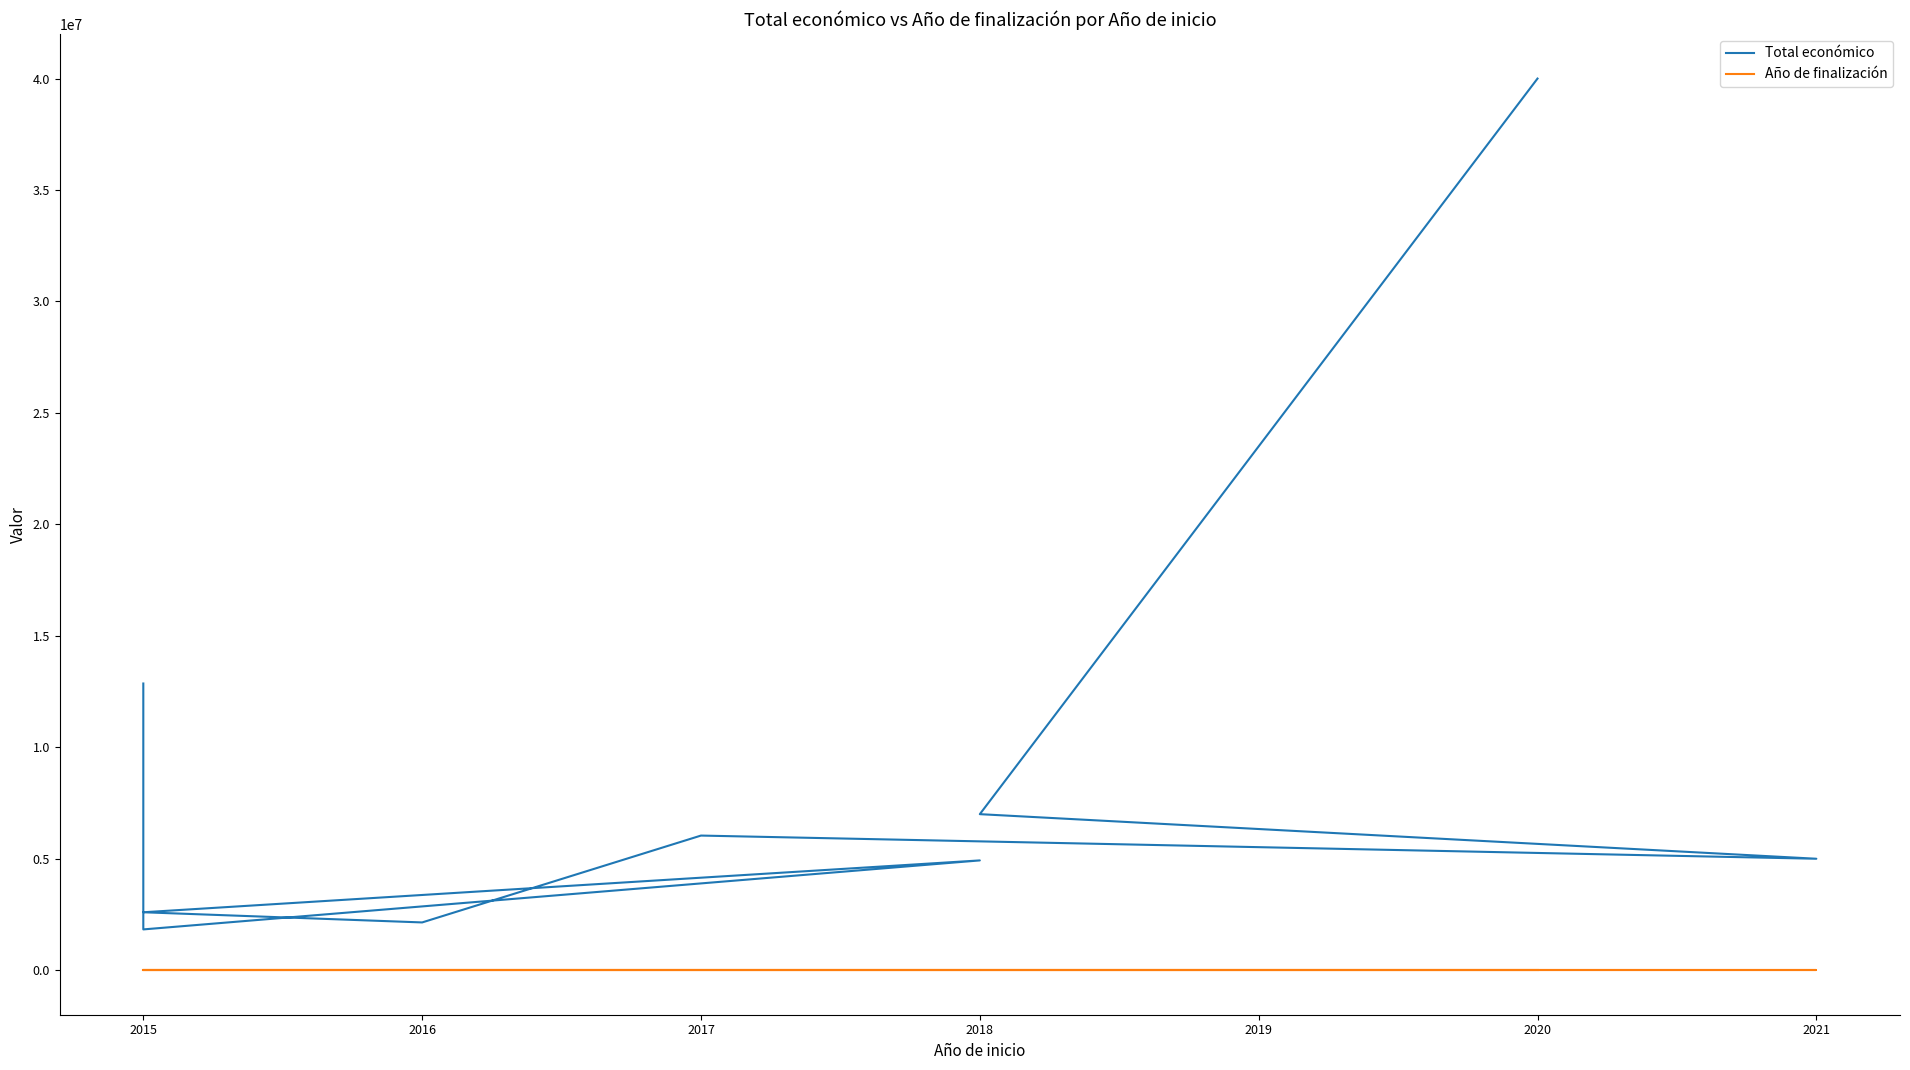

True or false: Total económico and Año de finalización intersect in this chart.

False